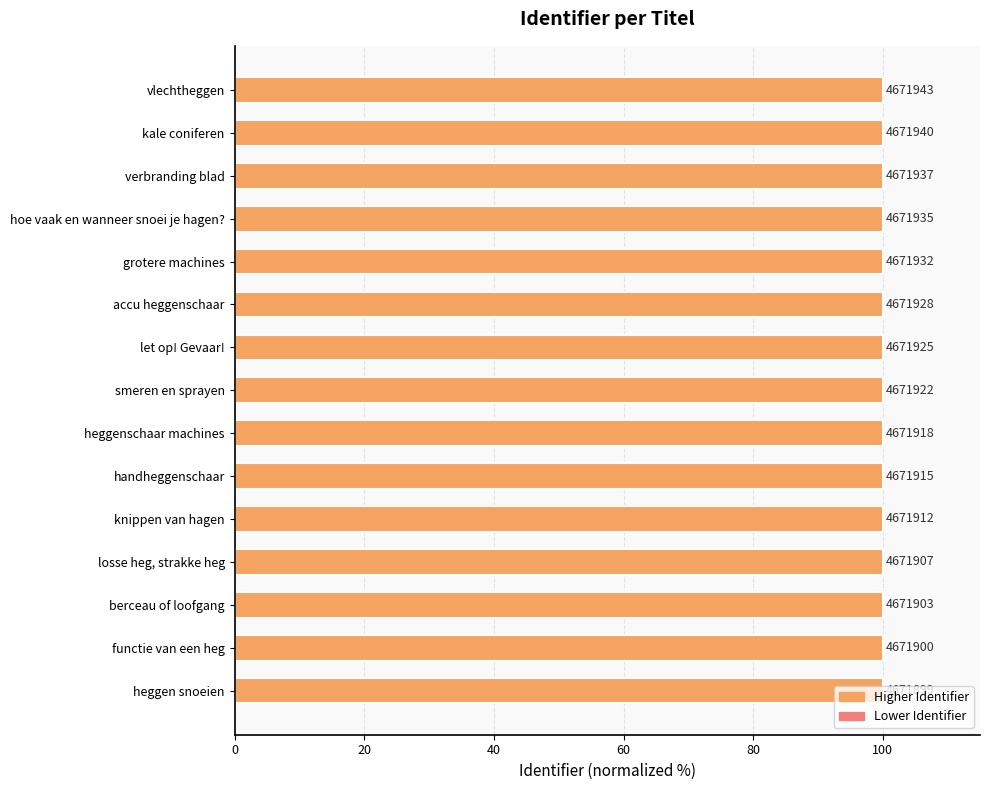

Are the bars horizontal?

Yes